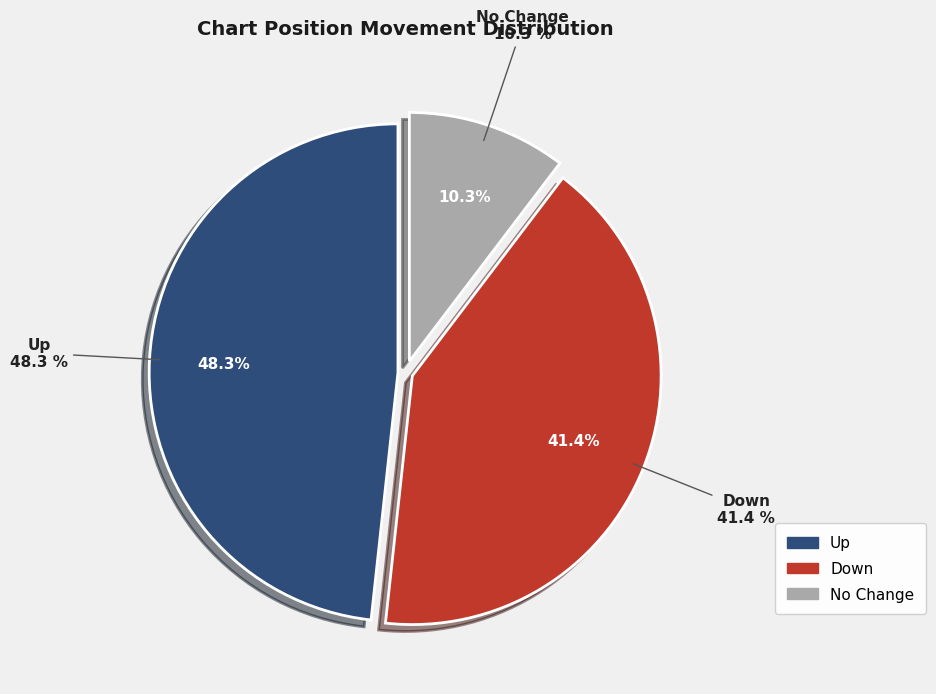

The up slice represents 48% of the pie. True or false?

True